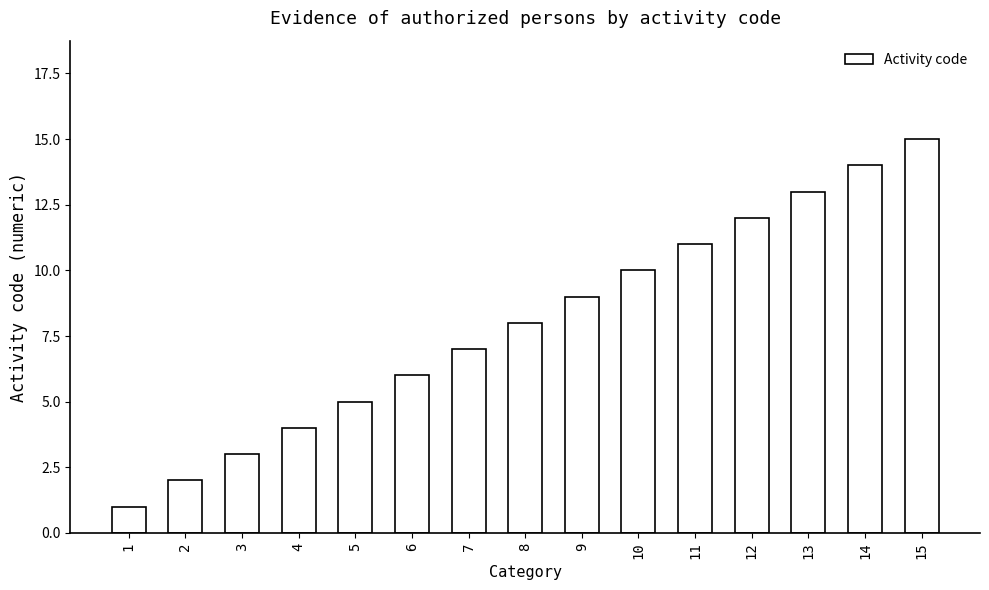

List the labels in order of value, largest first.

15, 14, 13, 12, 11, 10, 9, 8, 7, 6, 5, 4, 3, 2, 1